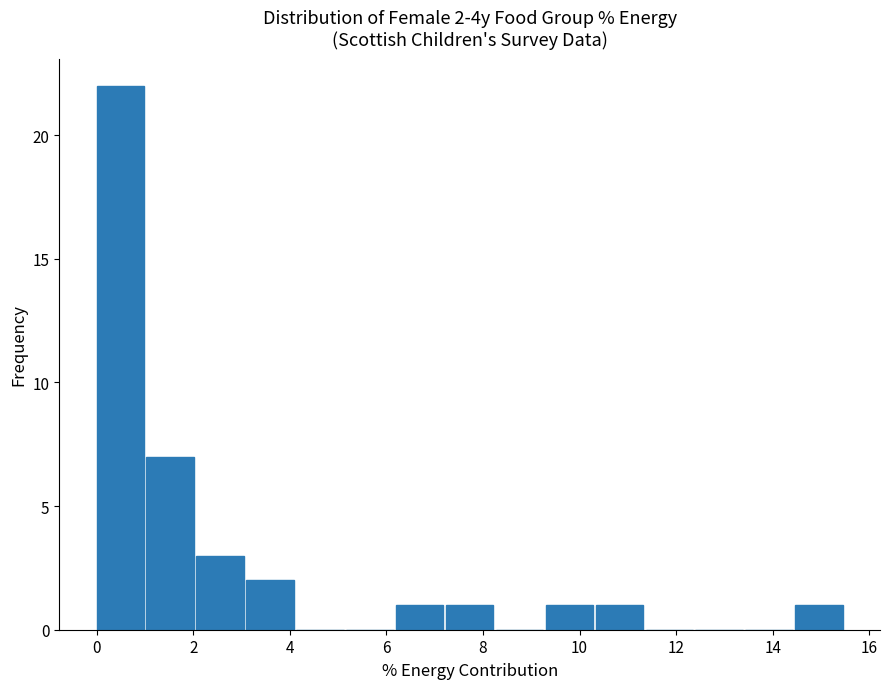

Which range on the x-axis has the tallest bar?

0.0 to 1.0